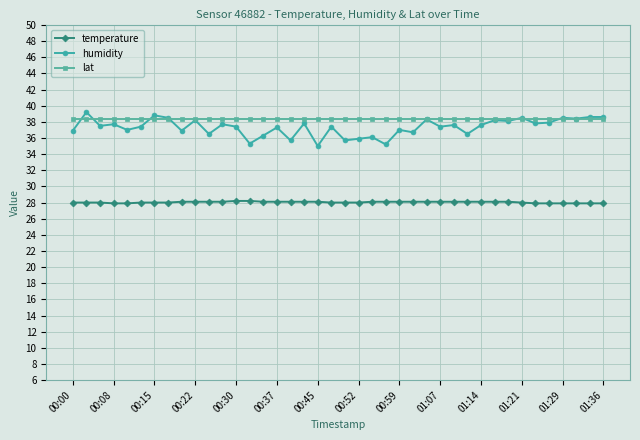

Which series has the largest total across all categories?

lat